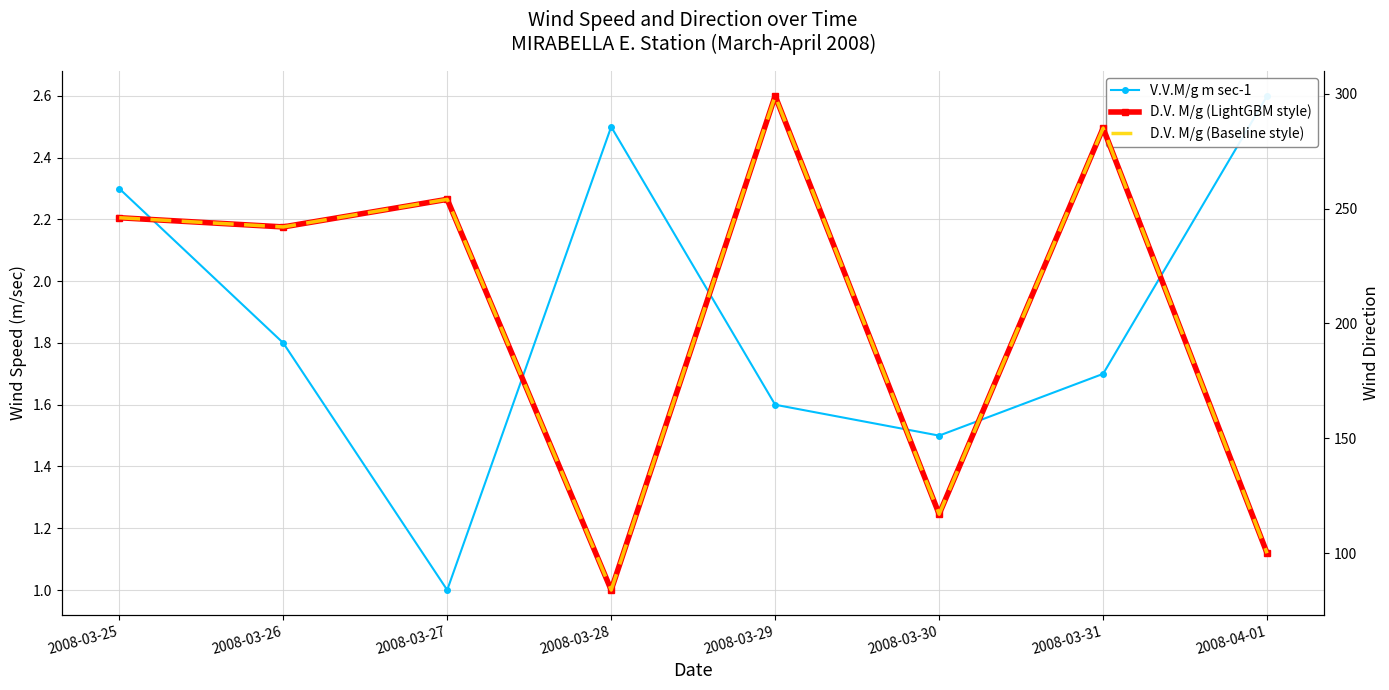

True or false: D.V. M/g (solid) and V.V.M/g m sec-1 intersect in this chart.

False